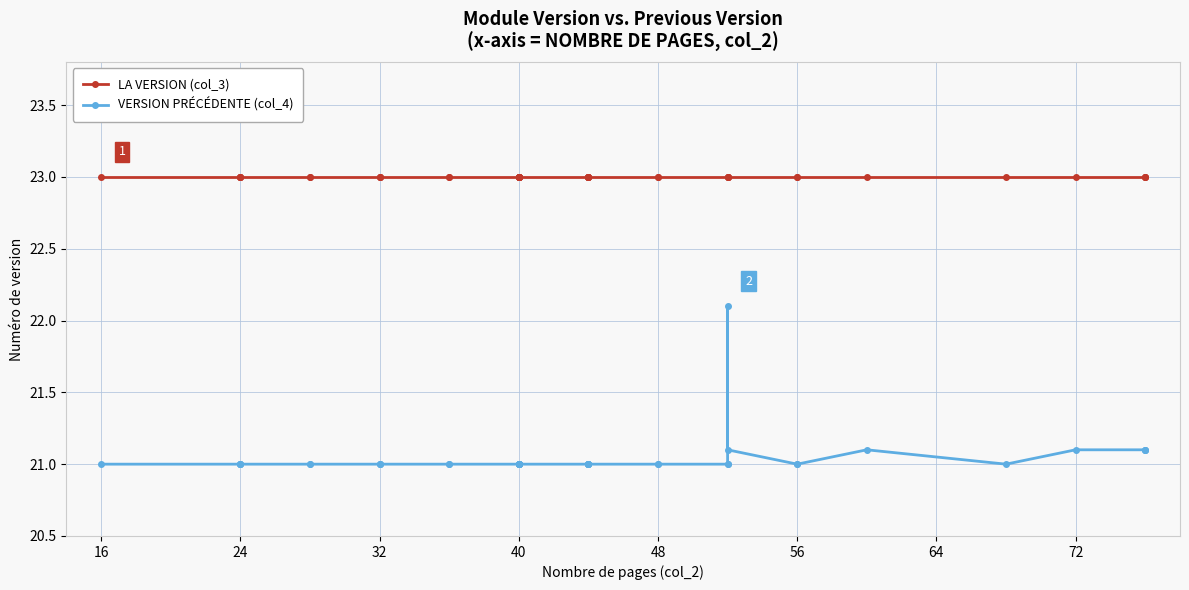

Is it true that LA VERSION (col_3) equals 6.0 at 32?

False